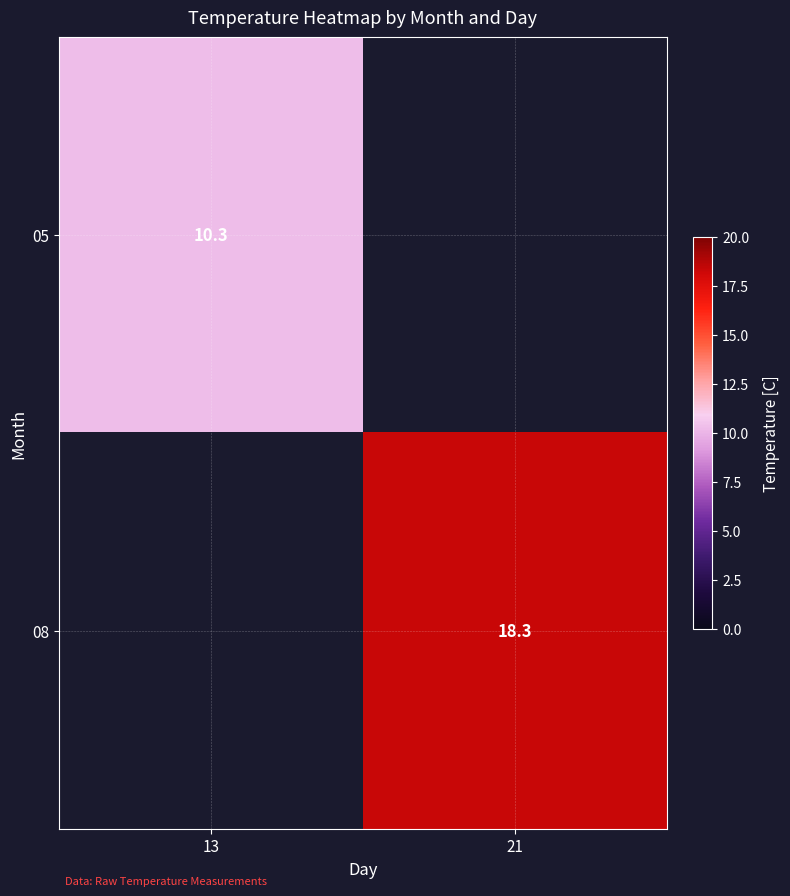

The value of 08 at 21 is 18.3. True or false?

True